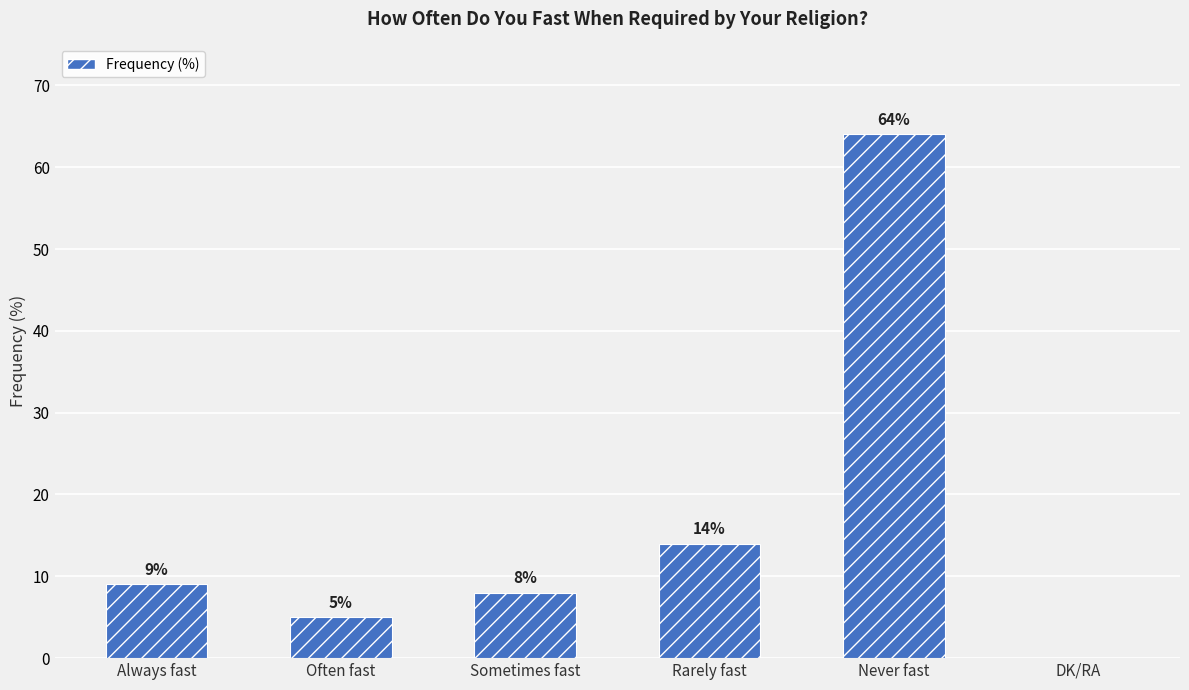

Between Often fast and Rarely fast, which is larger?

Rarely fast